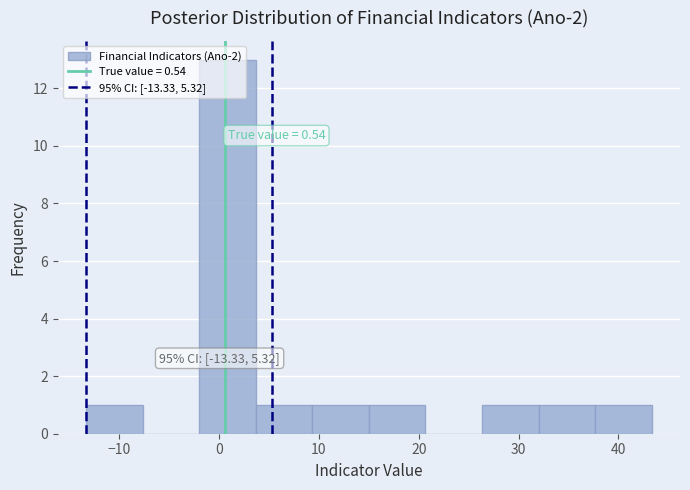

Which range on the x-axis has the tallest bar?

-2 to 4